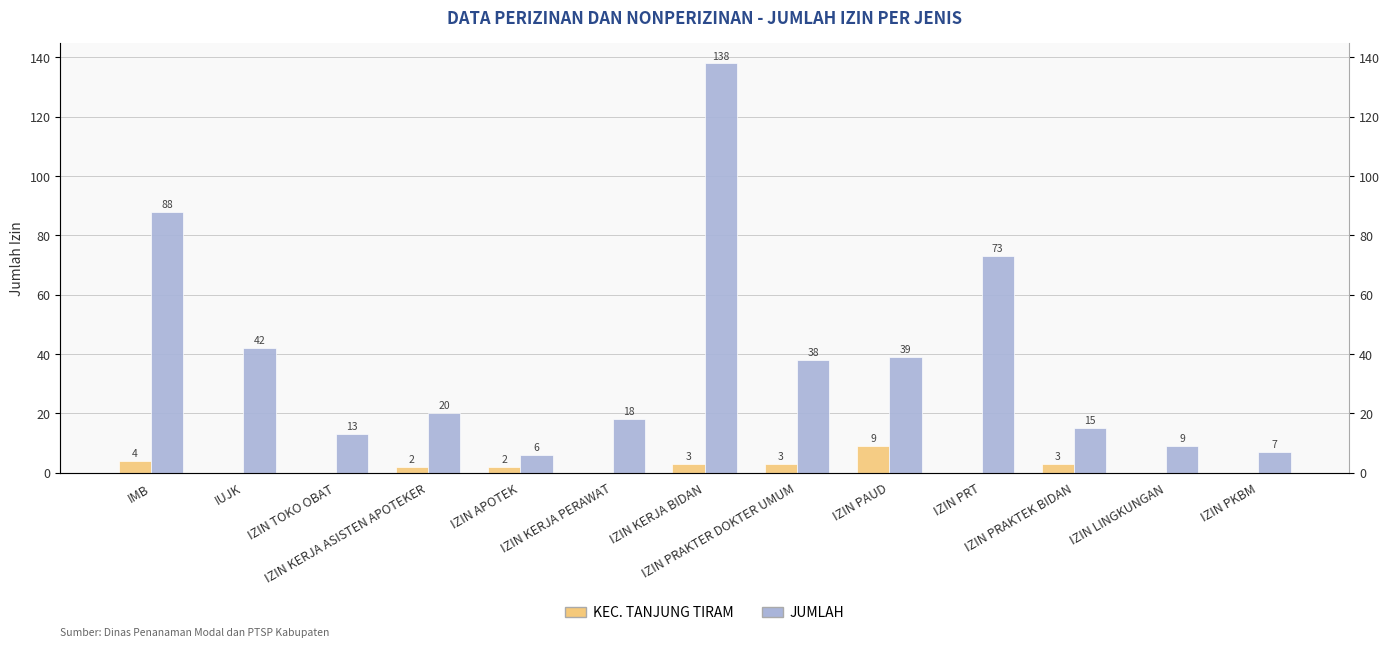

What is the label of the 13th bar from the left?

IZIN PKBM